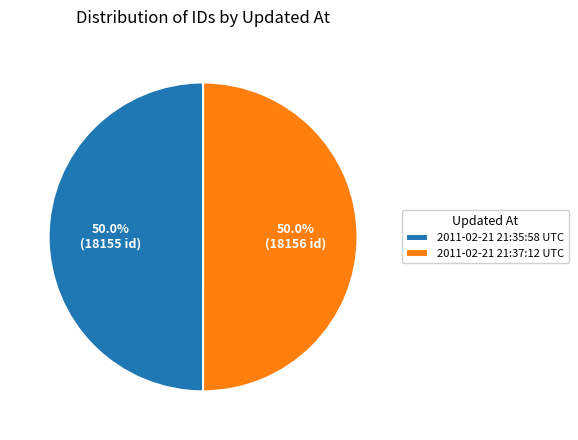

To the nearest percent, what is the combined percentage of 2011-02-21 21:37:12 UTC and 2011-02-21 21:35:58 UTC?

100%